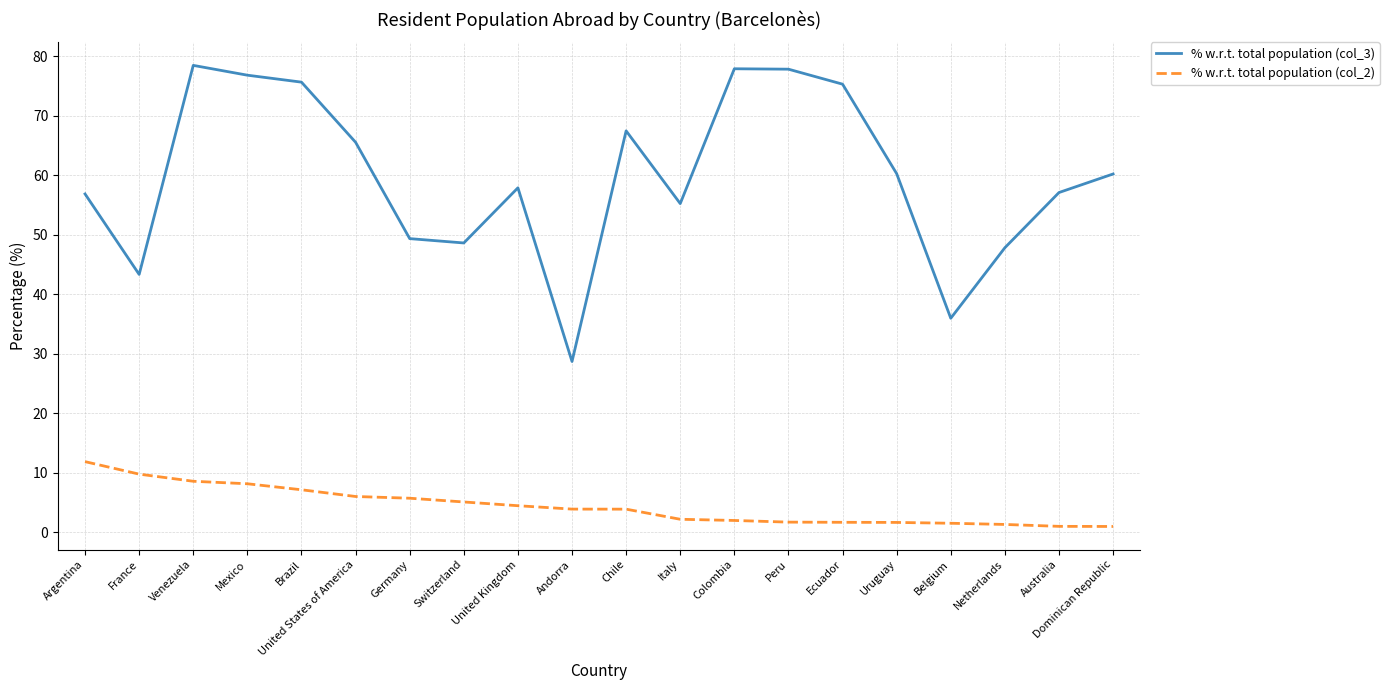

At Andorra, list the series in order from smallest to largest.

% w.r.t. total population (col_2), % w.r.t. total population (col_3)